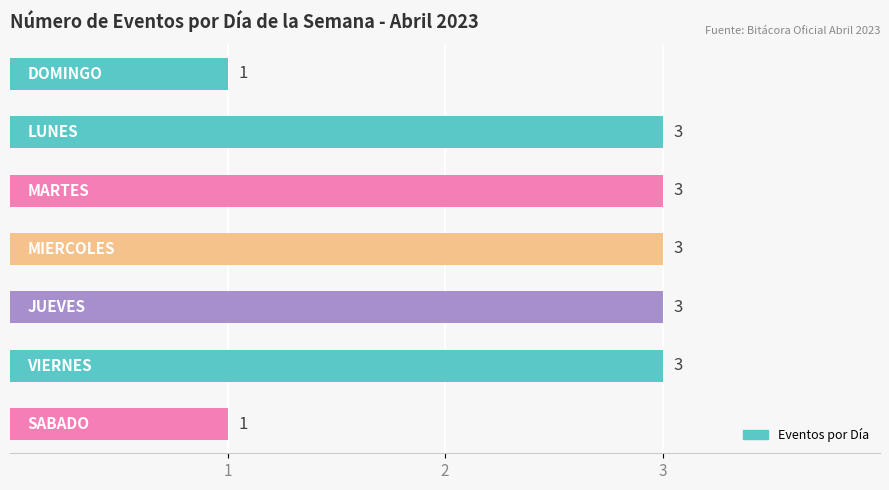

Count the values in the range 1 to 3.

7